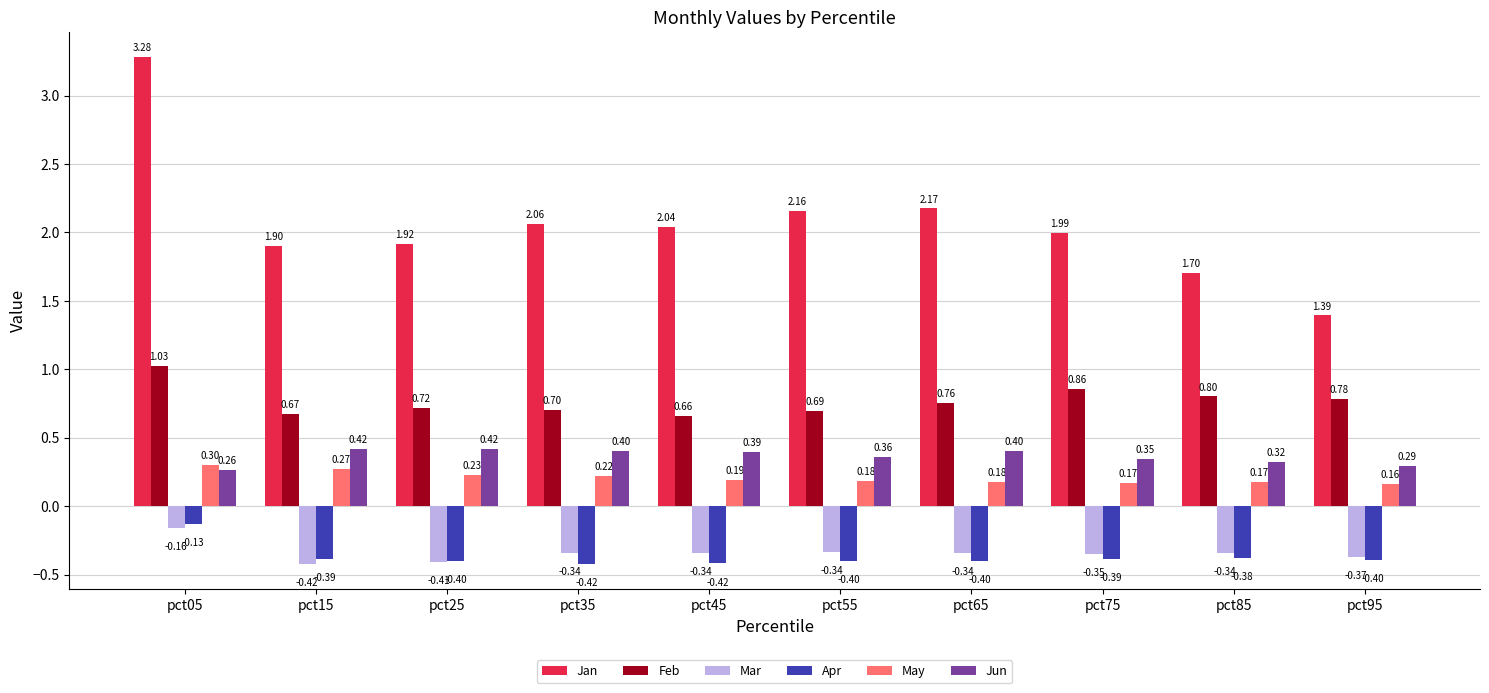

What is the spread (max minus min) of values at pct15?

2.3